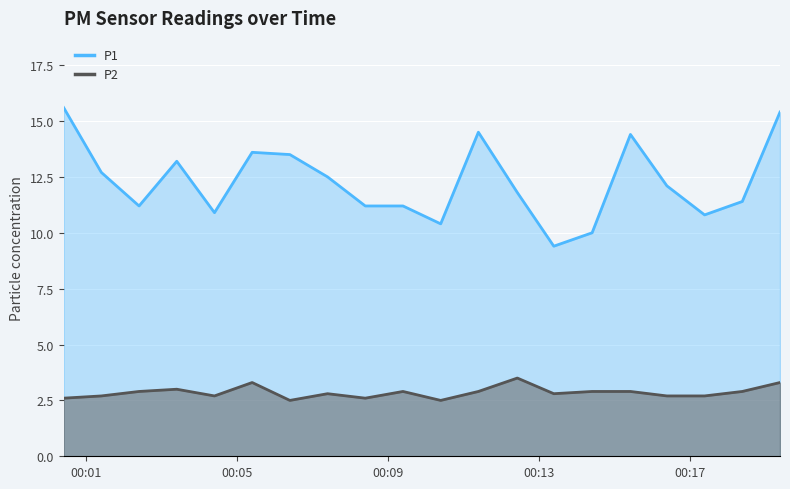

True or false: P2 and P1 cross at least once.

False